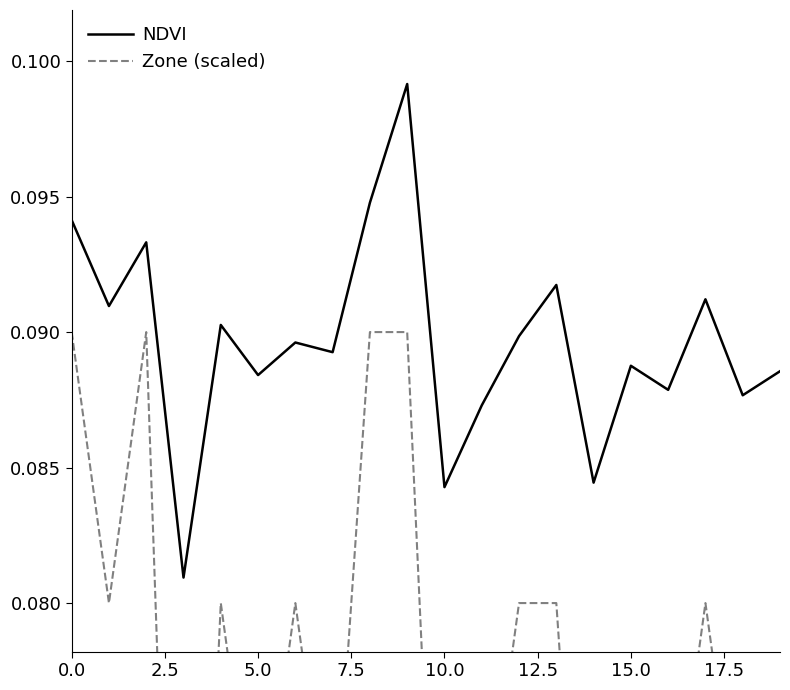

What are all the series names shown in the legend?

NDVI, Zone (scaled)